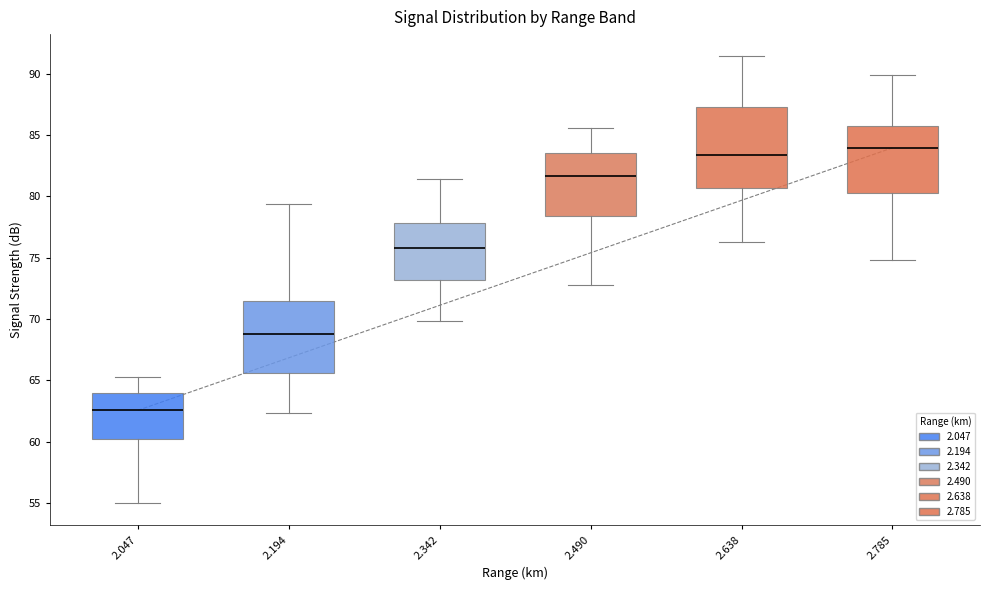

Where is the lower edge of the box at x = 2.785 on the y-axis? The values are not printed on the chart, so give them approximately, as read against the axis.

80.5